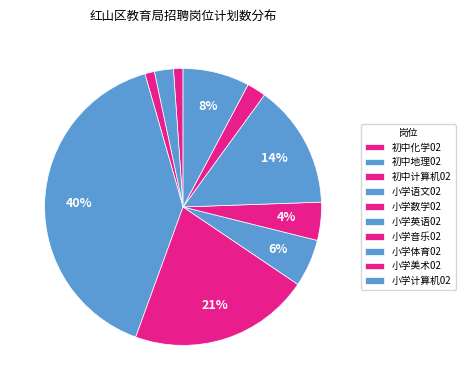

How many slices are in this pie chart?

10